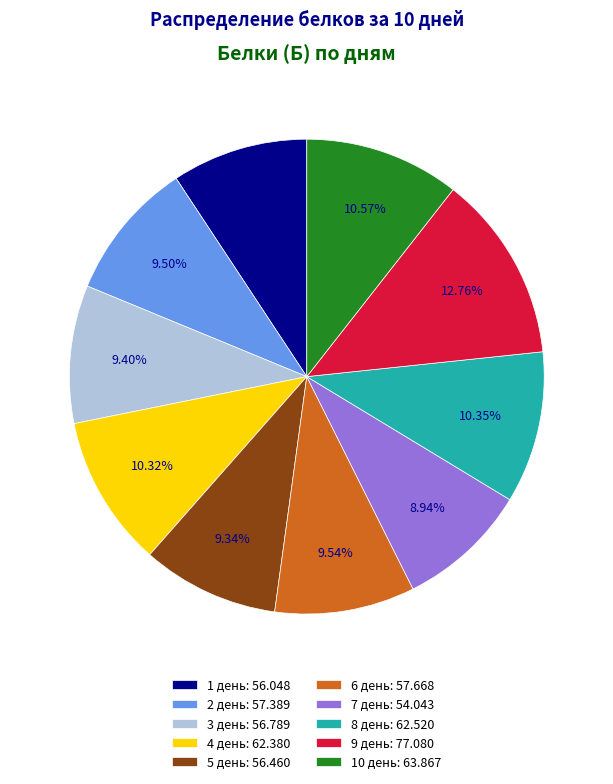

How many segments does this pie chart have?

10